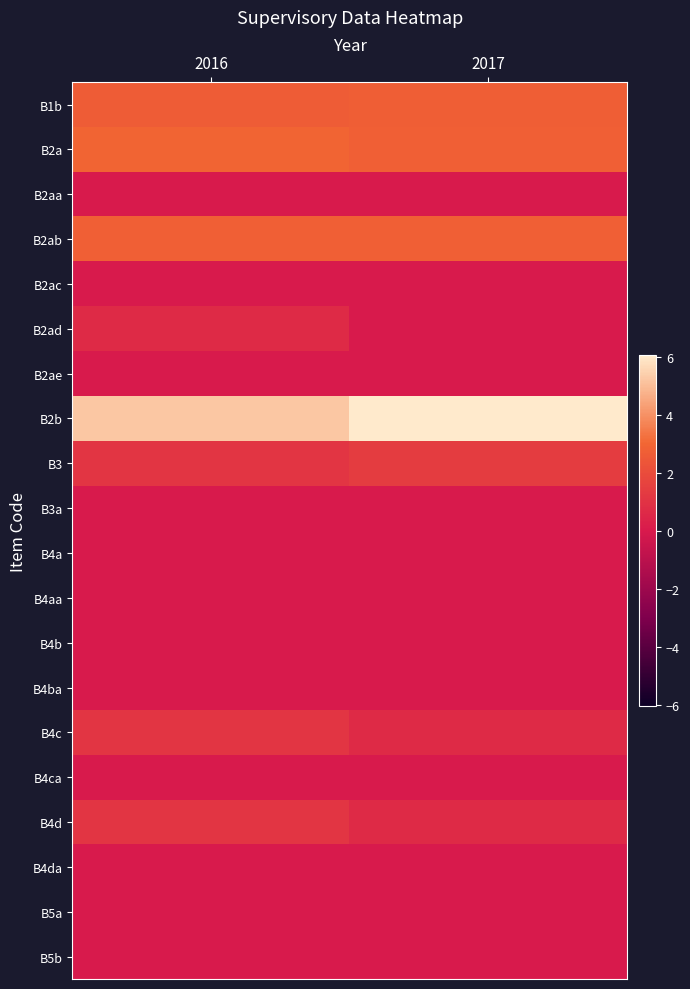

What is the spread (max minus min) of values at 2016?

5.2